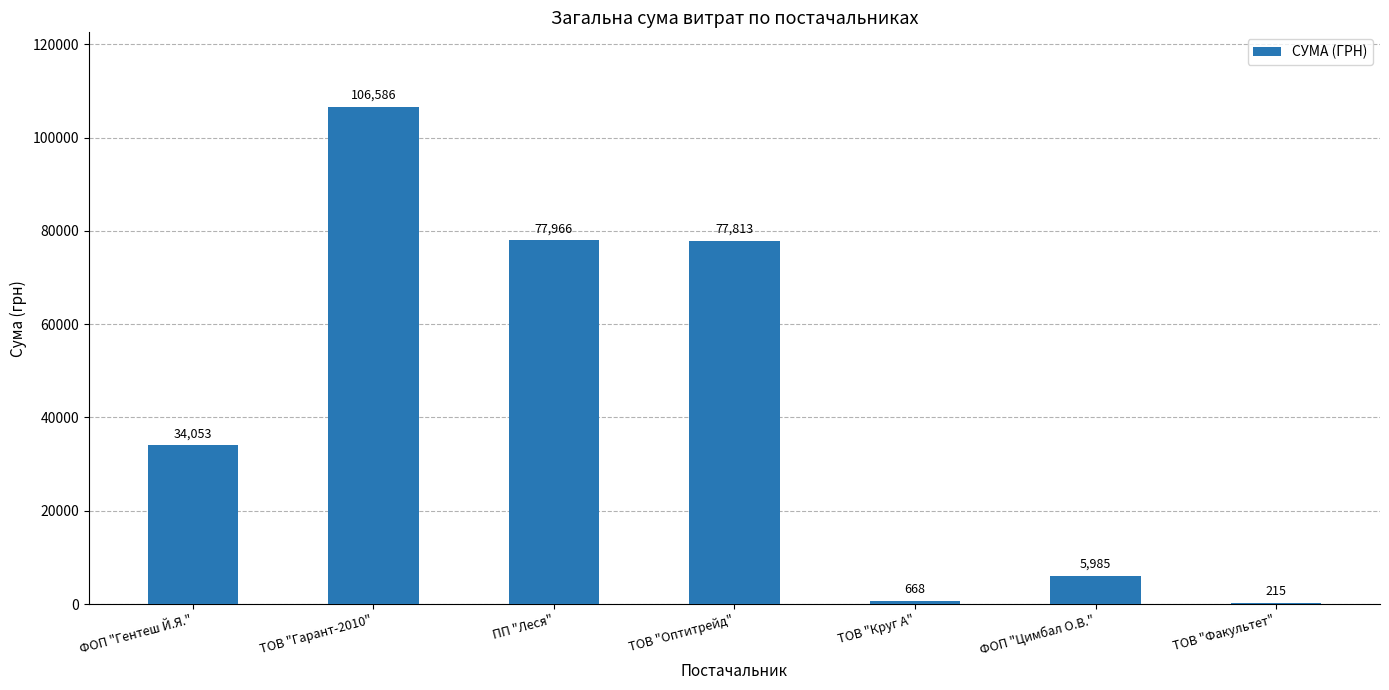

Which has a higher value, ТОВ "Оптитрейд" or ТОВ "Круг А"?

ТОВ "Оптитрейд"